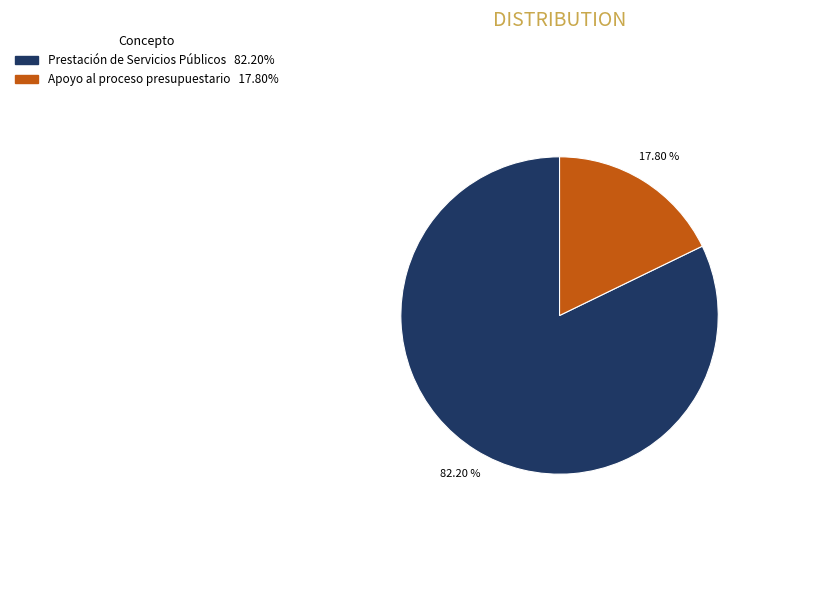

To the nearest percent, what is the difference between the largest and smallest slice percentages?

64%